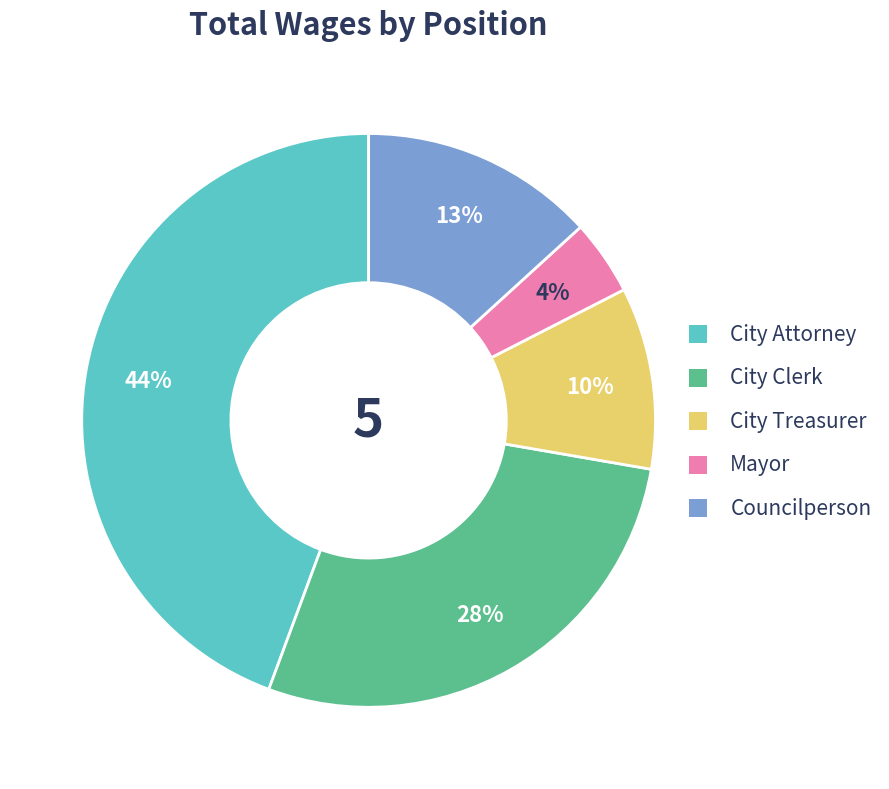

Combined, do Mayor and City Attorney account for over 50%?

No